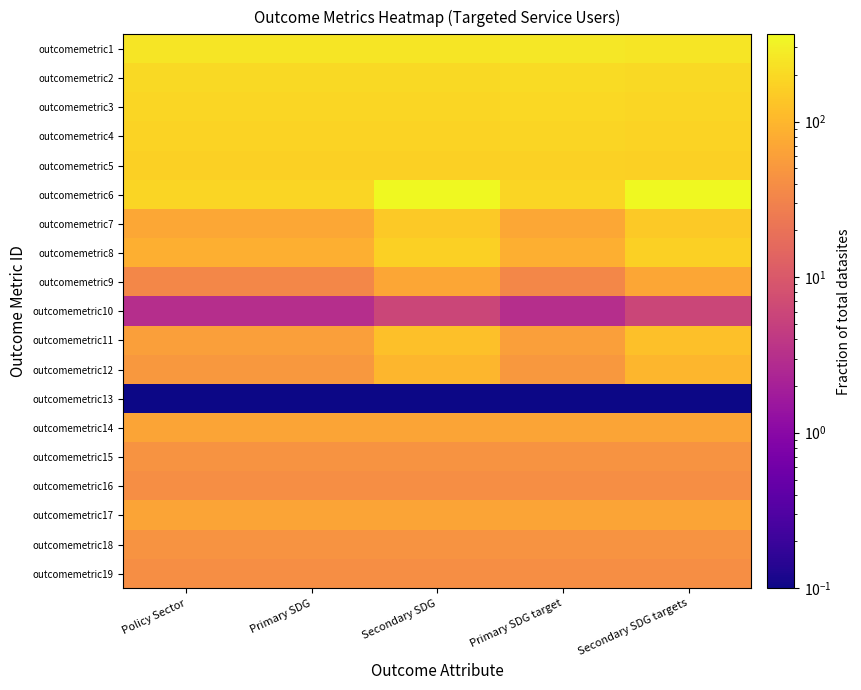

Between Secondary SDG and Primary SDG target, which is larger?

Primary SDG target